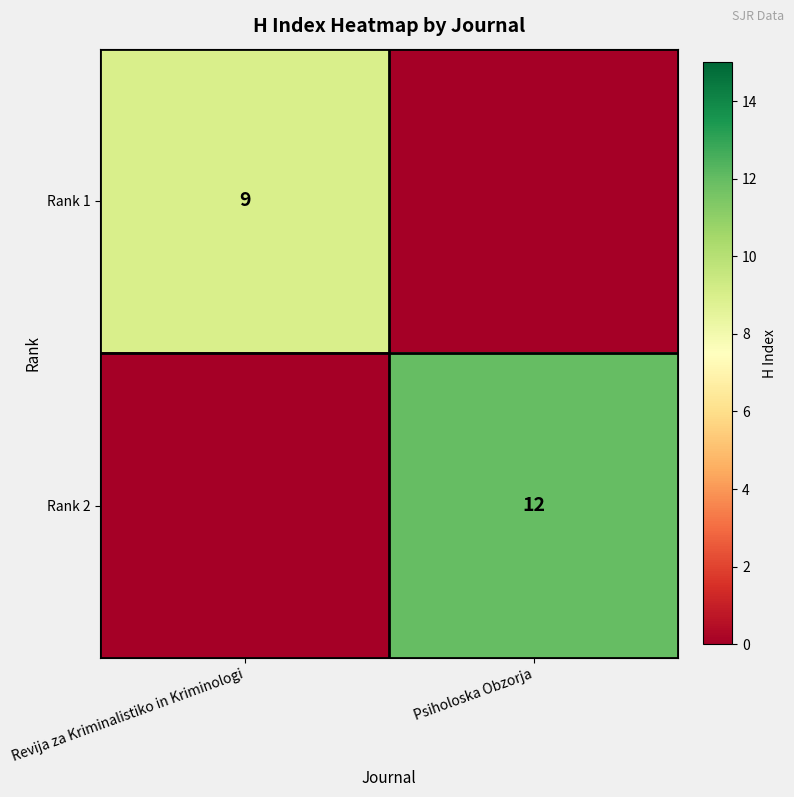

Is the value of Rank 2 at Psiholoska Obzorja greater than the value of Rank 1 at Revija za Kriminalistiko in Kriminologi?

Yes